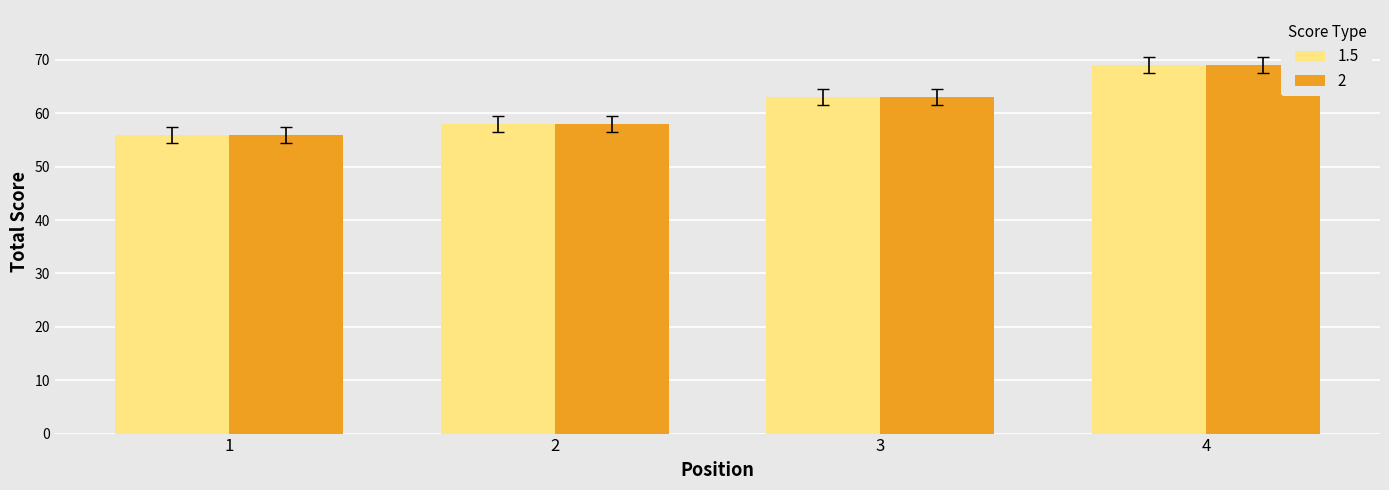

What is the smallest value displayed?

56